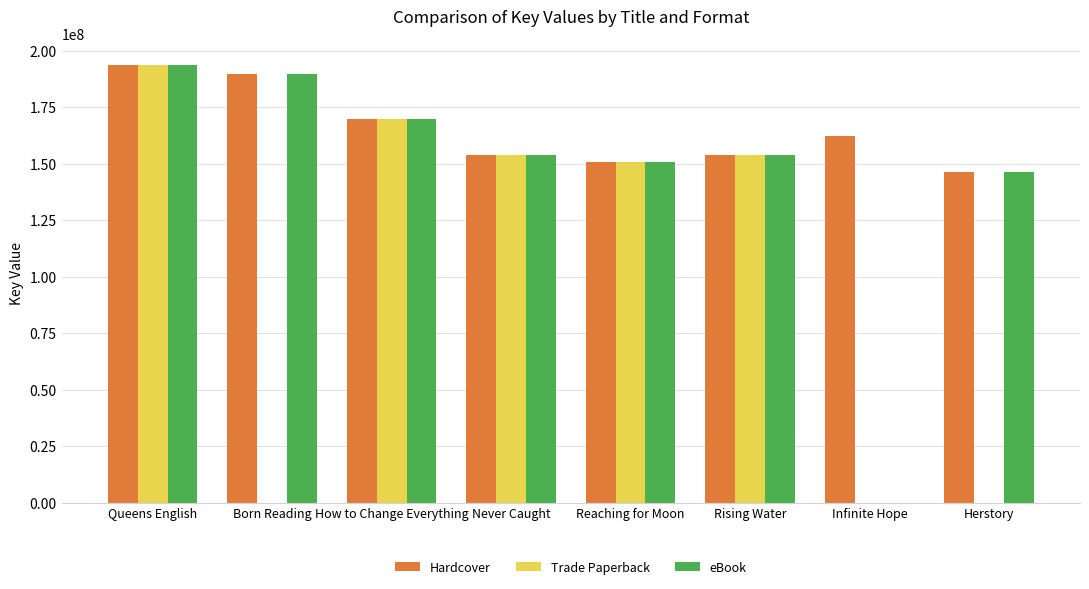

The value of Hardcover at Herstory is 72186262. True or false?

False